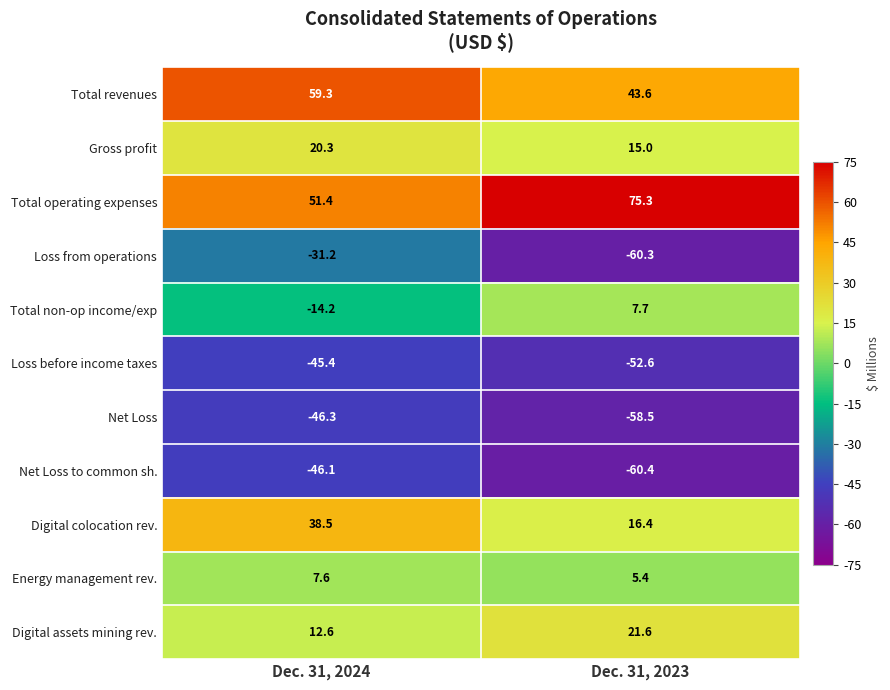

Which label corresponds to the largest value in the chart?

Dec. 31, 2023